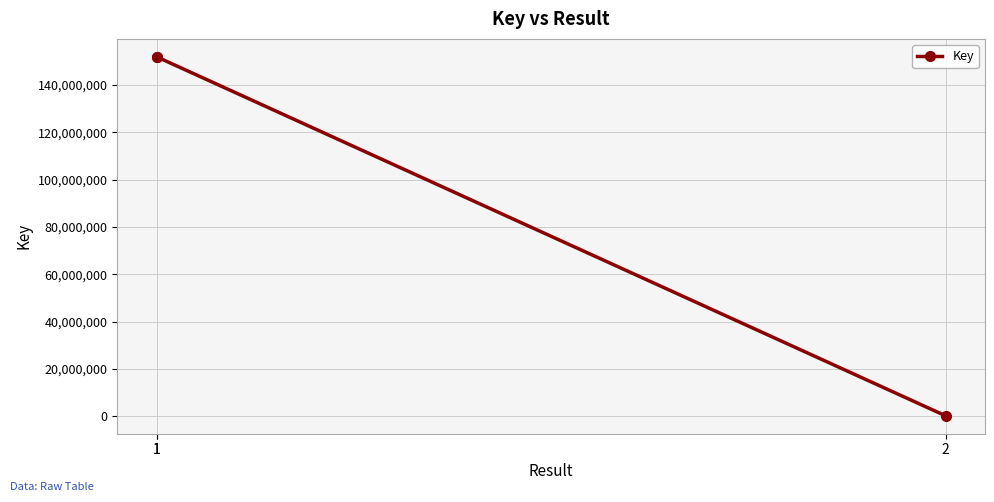

What is the value of the 1st point from the left?

151960704